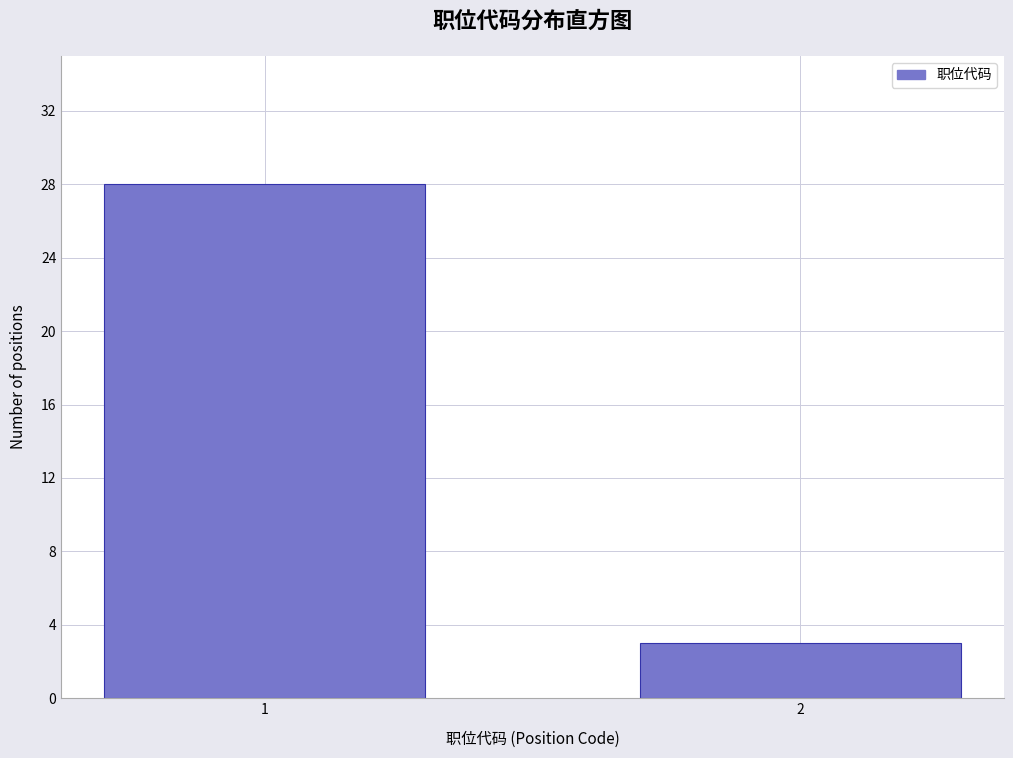

Reading left to right, list all the values displayed in this chart.

1=28	2=3